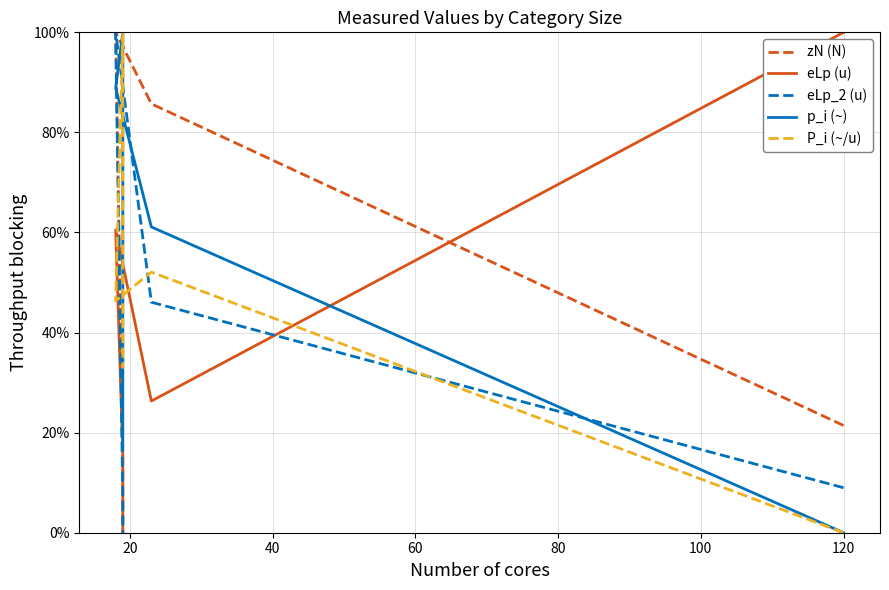

Is it true that eLp (u) equals 0.2 at 60?

False